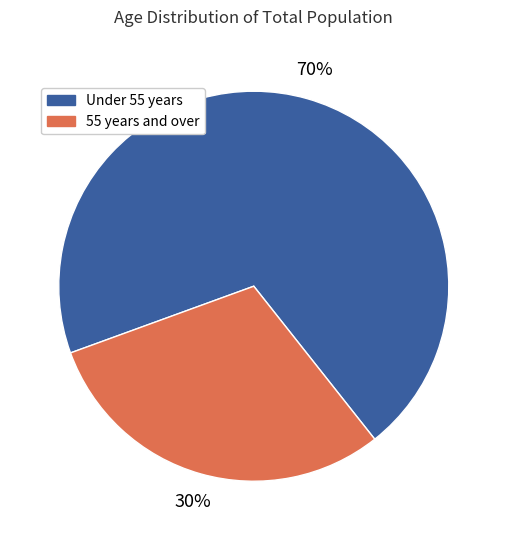

How many segments does this pie chart have?

2